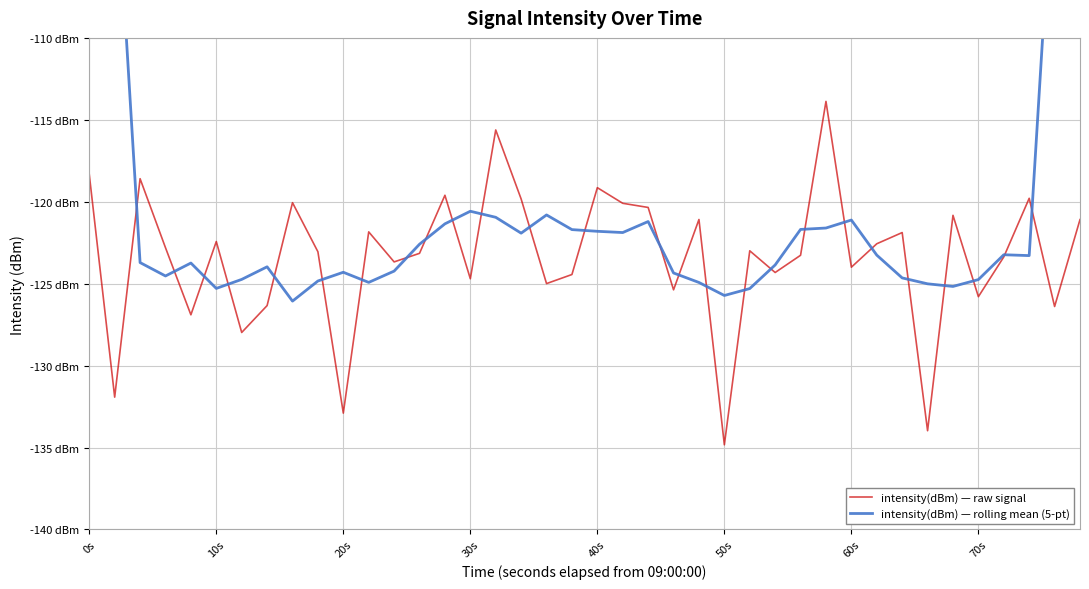

Where is intensity(dBm) — raw signal nearest to the value -124?

60s